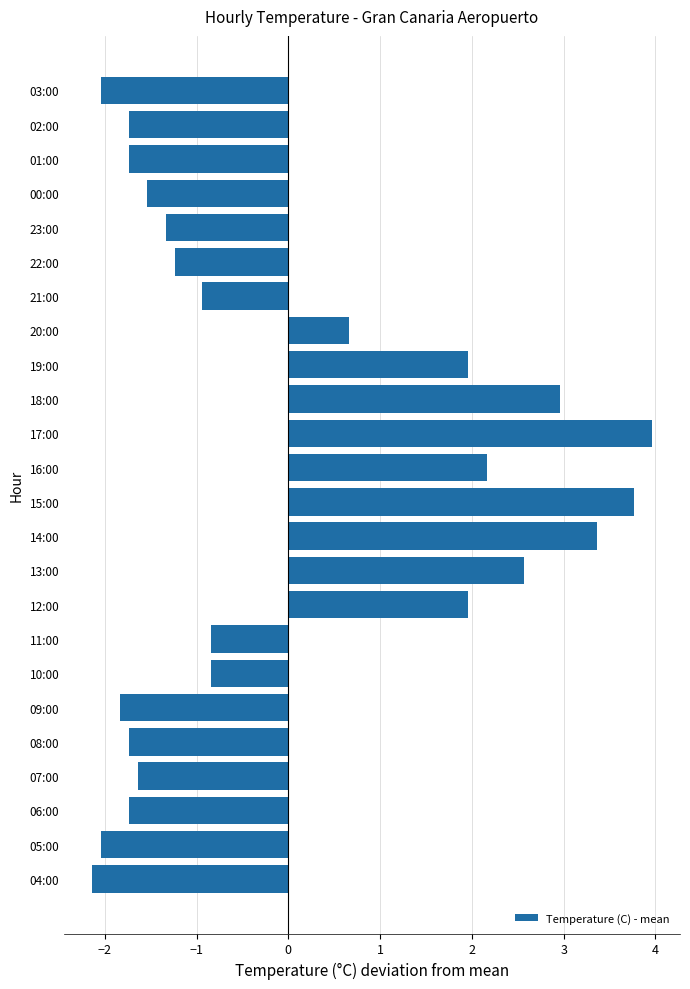

Does the chart contain any negative values?

Yes